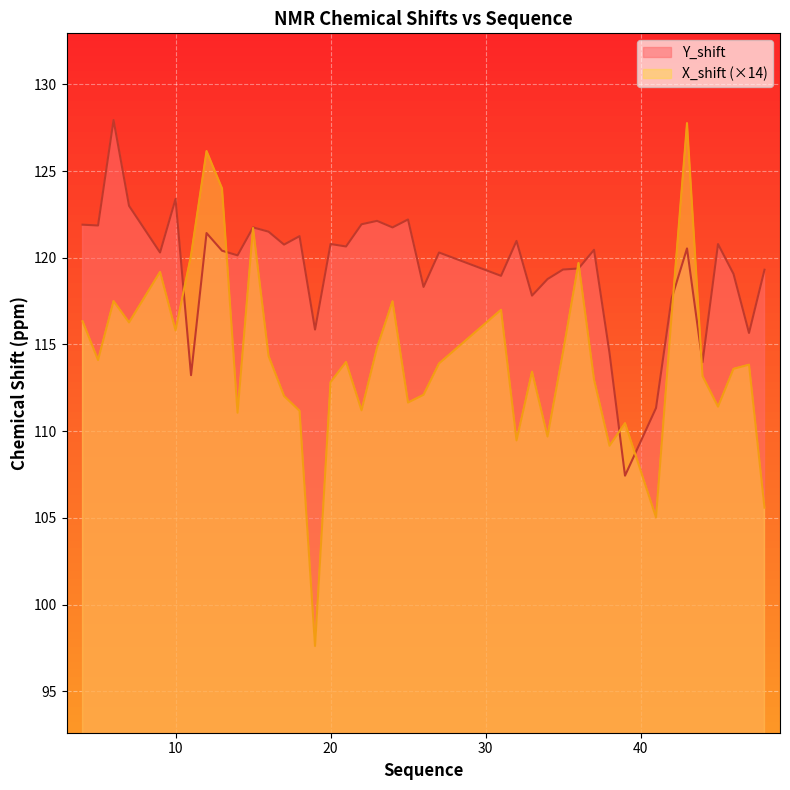

Reading left to right, what are all the values shown in this chart?

Y_shift: 4=121.9	5=121.9	6=127.9	7=123.0	9=120.3	10=123.4	11=113.2	12=121.4	13=120.4	14=120.1	15=121.8	16=121.5	17=120.8	18=121.2	19=115.9	20=120.8	21=120.7	22=121.9	23=122.1	24=121.8	25=122.2	26=118.3	27=120.3	31=119.0	32=121.0	33=117.8	34=118.8	35=119.3	36=119.4	37=120.5	38=114.5	39=107.4	41=111.3	42=117.6	43=120.5	44=114.0	45=120.8	46=119.1	47=115.7	48=119.3
X_shift: 4=116.3	5=114.1	6=117.5	7=116.3	9=119.2	10=115.8	11=120.1	12=126.2	13=124.0	14=111.1	15=121.7	16=114.3	17=112.0	18=111.2	19=97.6	20=112.8	21=114.0	22=111.2	23=114.8	24=117.5	25=111.6	26=112.1	27=113.9	31=117.0	32=109.5	33=113.4	34=109.7	35=114.6	36=119.7	37=113.0	38=109.2	39=110.5	41=105.0	42=116.6	43=127.8	44=113.2	45=111.4	46=113.6	47=113.8	48=105.6